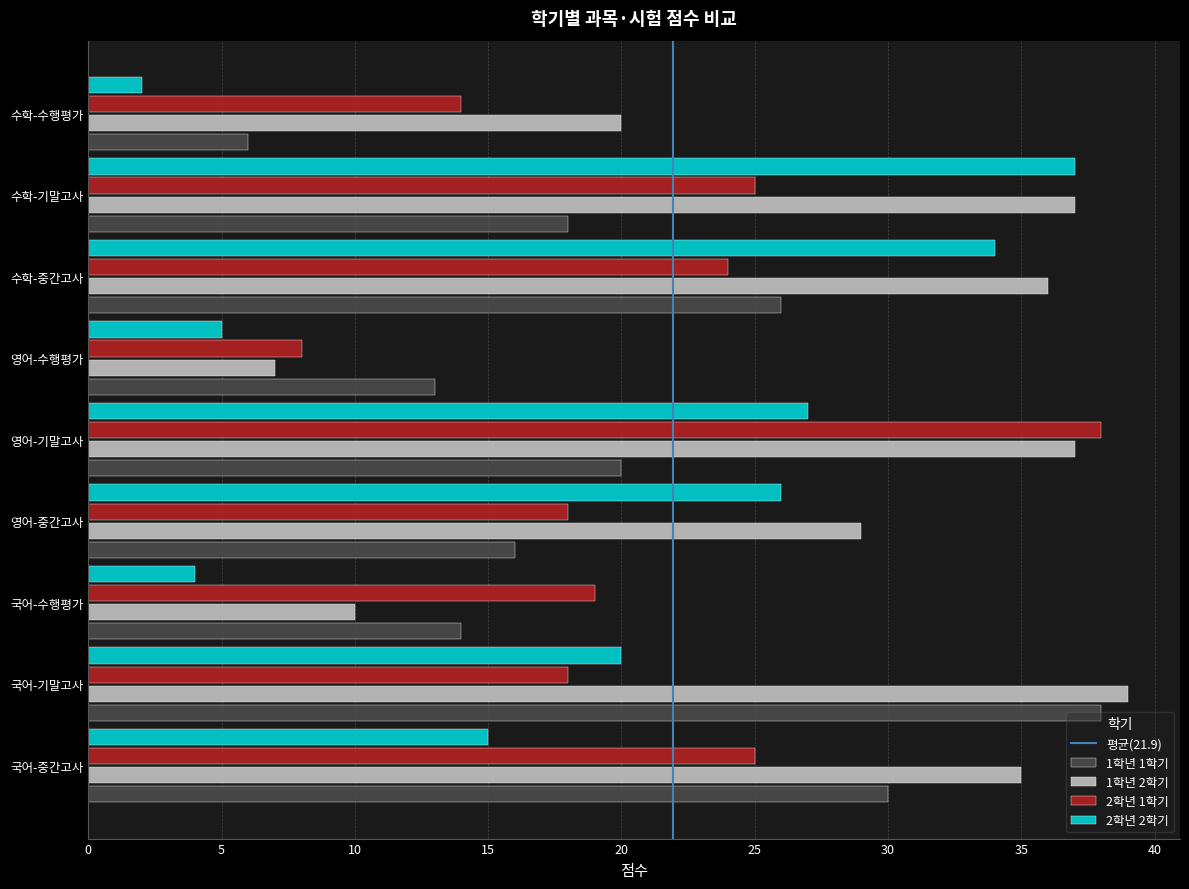

At which label is 1학년 1학기 closest to 22?

영어-기말고사